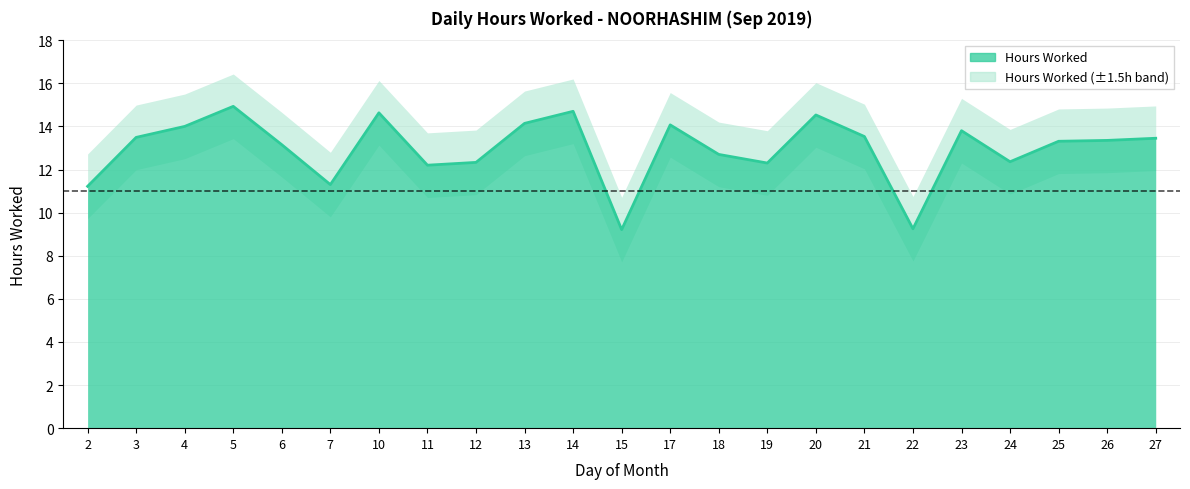

True or false: there are more than 1 points higher than both neighbors.

True